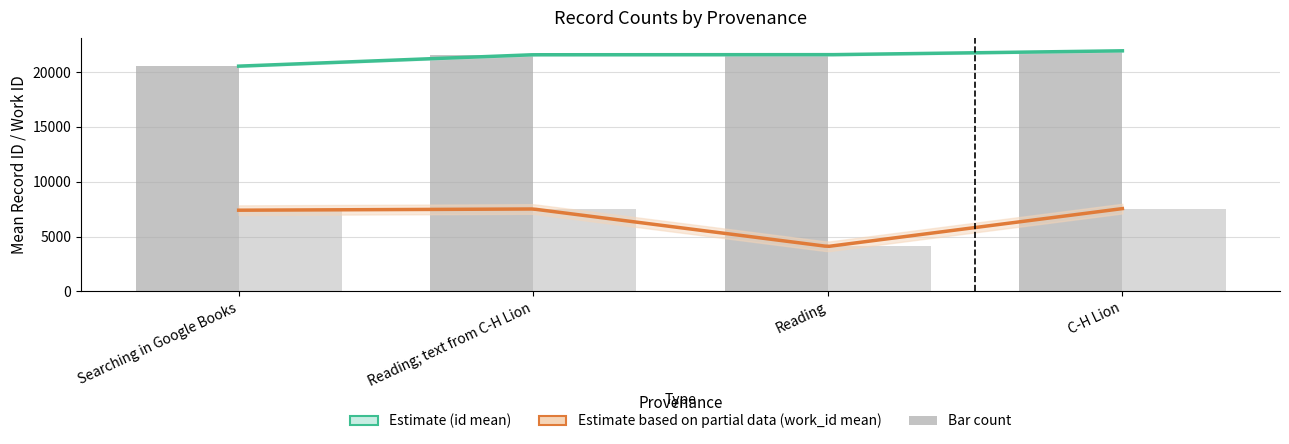

What is the sum of the id values at C-H Lion and Reading; text from C-H Lion?

43561